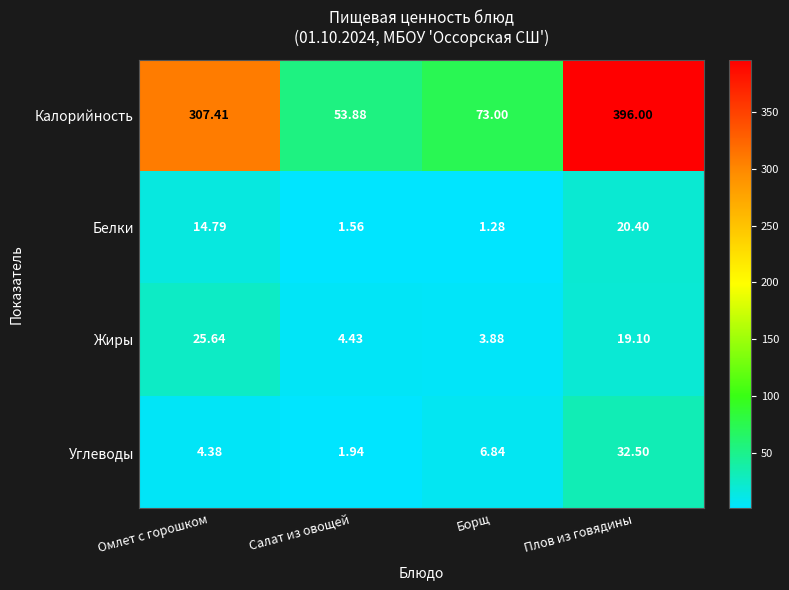

Which category has the lowest value in the Углеводы series?

Салат из овощей